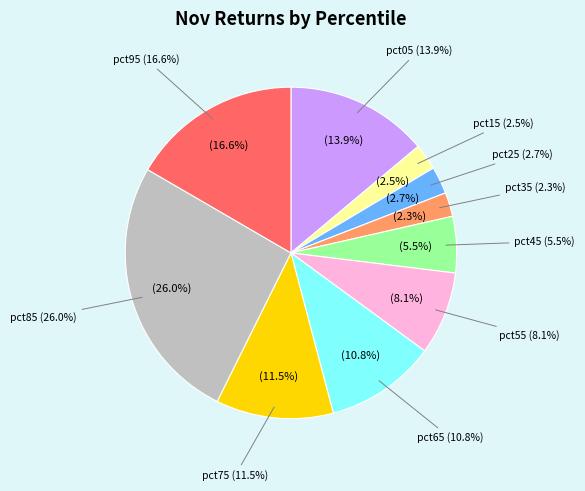

To the nearest percent, what percentage of the pie is pct85?

26%